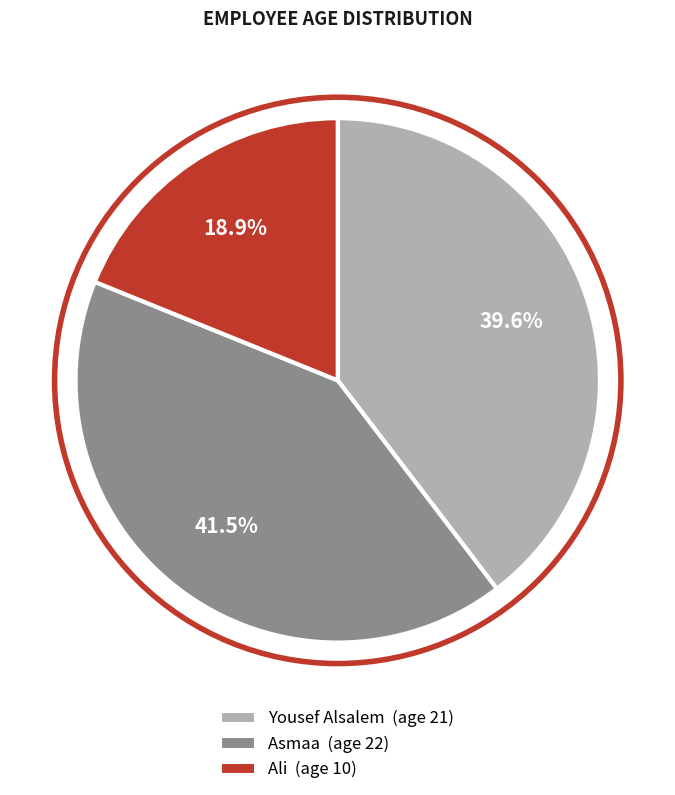

What portion of the pie excludes Asmaa?

58.5%